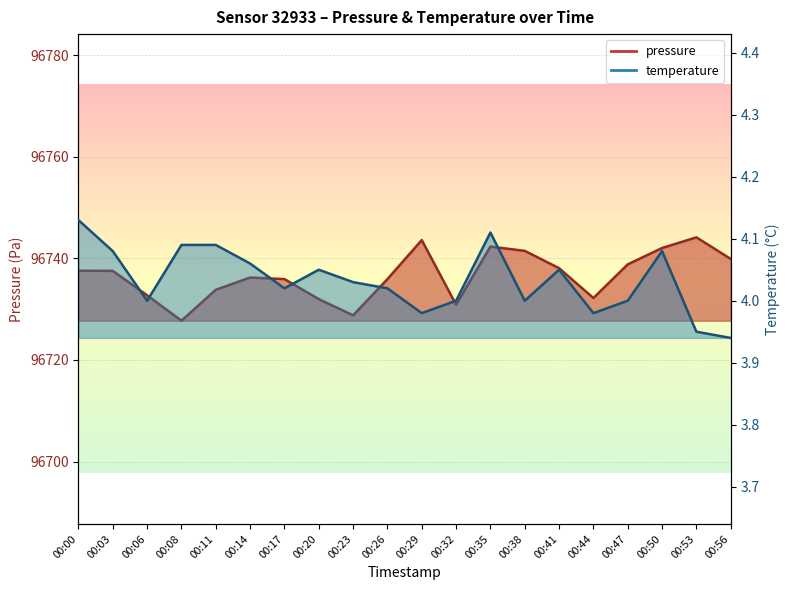

At how many categories does at least one series exceed 52155?

20